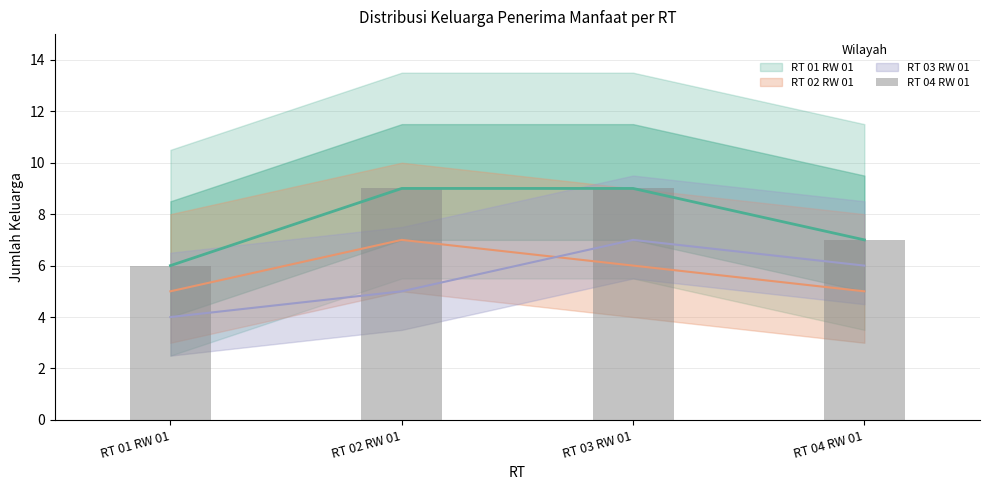

What value does the data have at RT 02 RW 01?

9